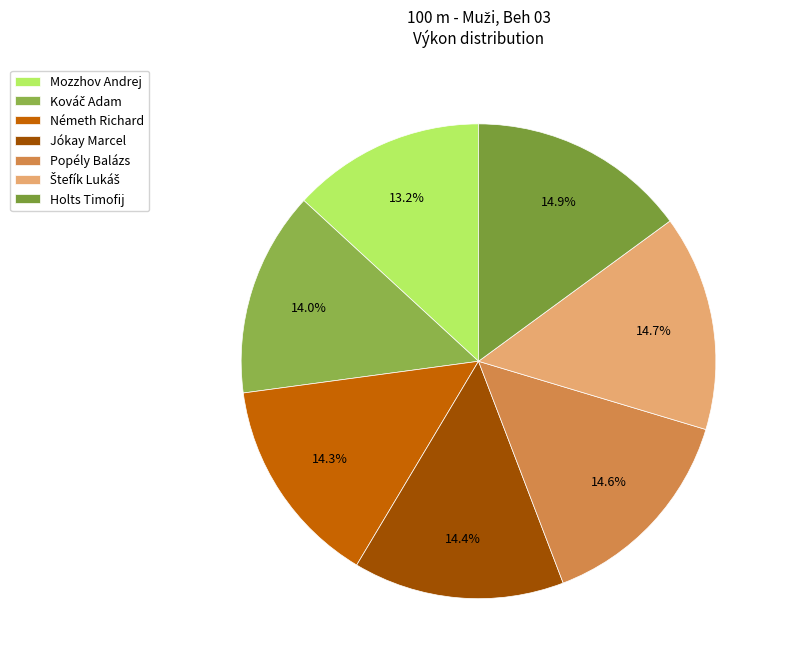

How many segments does this pie chart have?

7